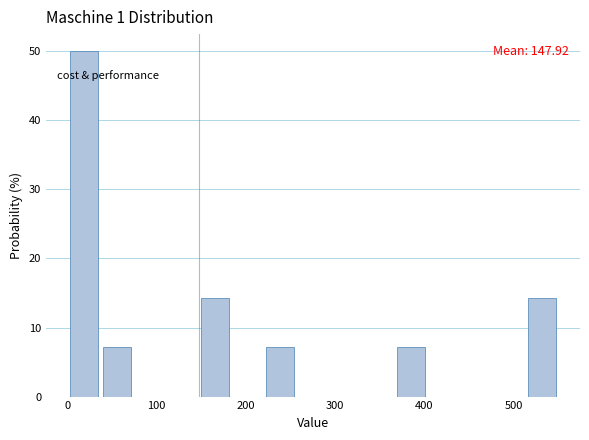

Around what value on the x-axis is the tallest bar? Give the approximate position of its centre, as read against the axis.

20